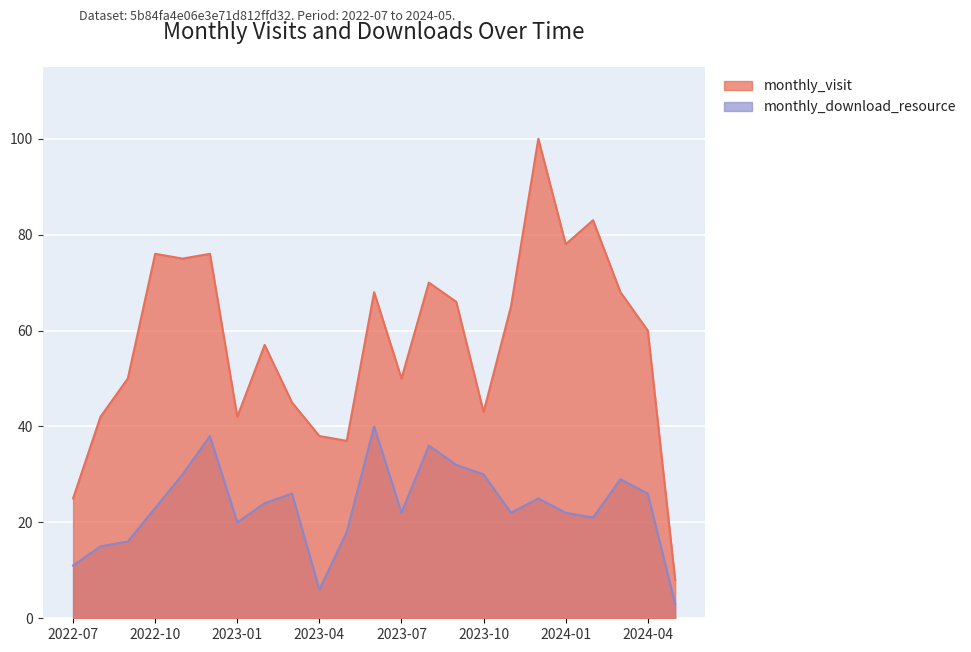

At 2023-09, list the series in order from largest to smallest.

monthly_visit, monthly_download_resource